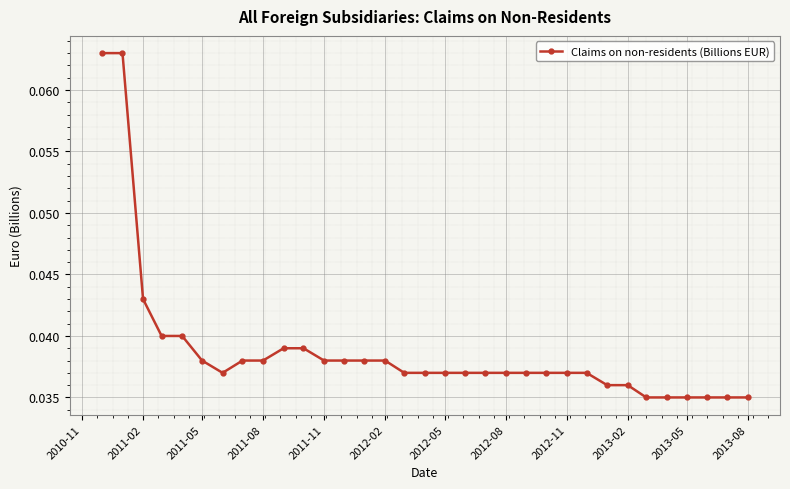

How many data points does each series have?

33